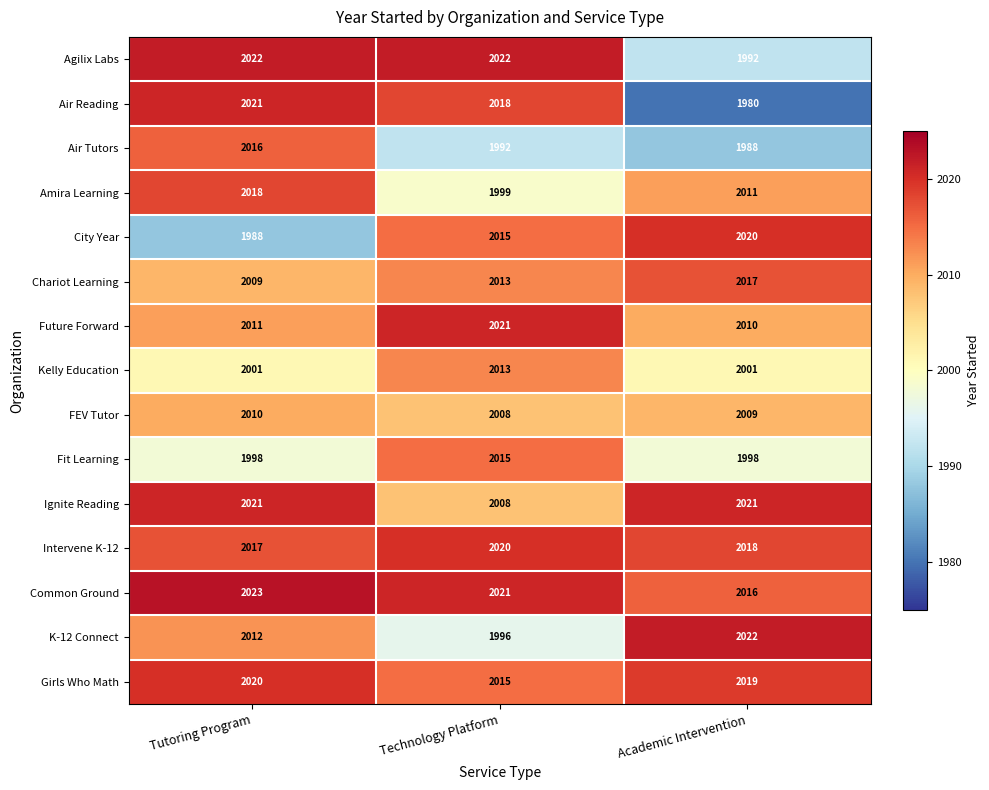

Which category has the highest value in the Air Tutors series?

Tutoring Program